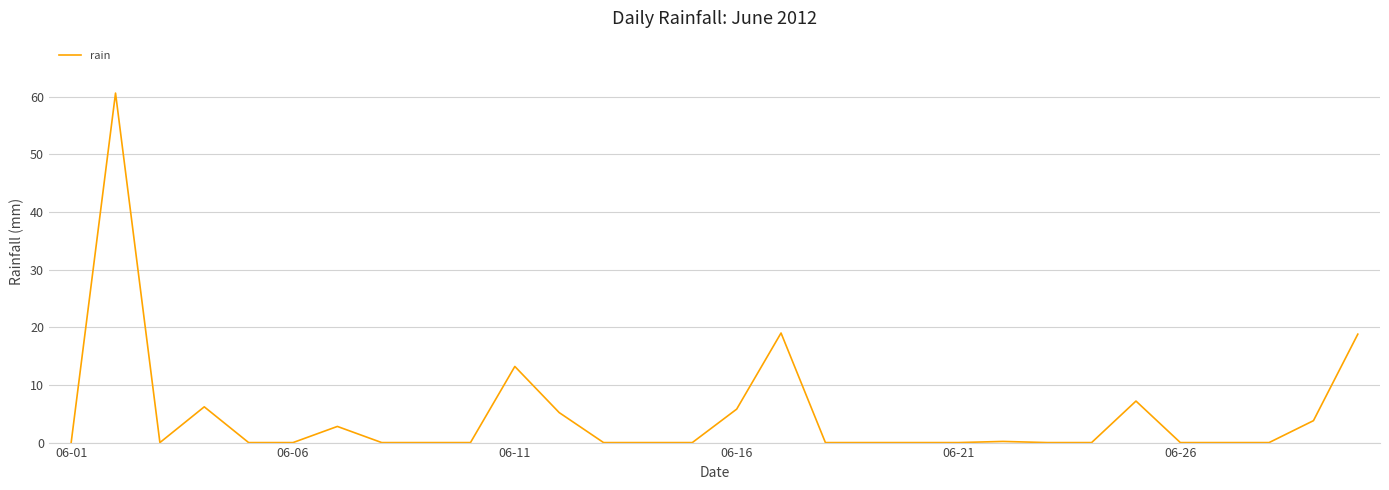

How many categories are shown in the chart?

30